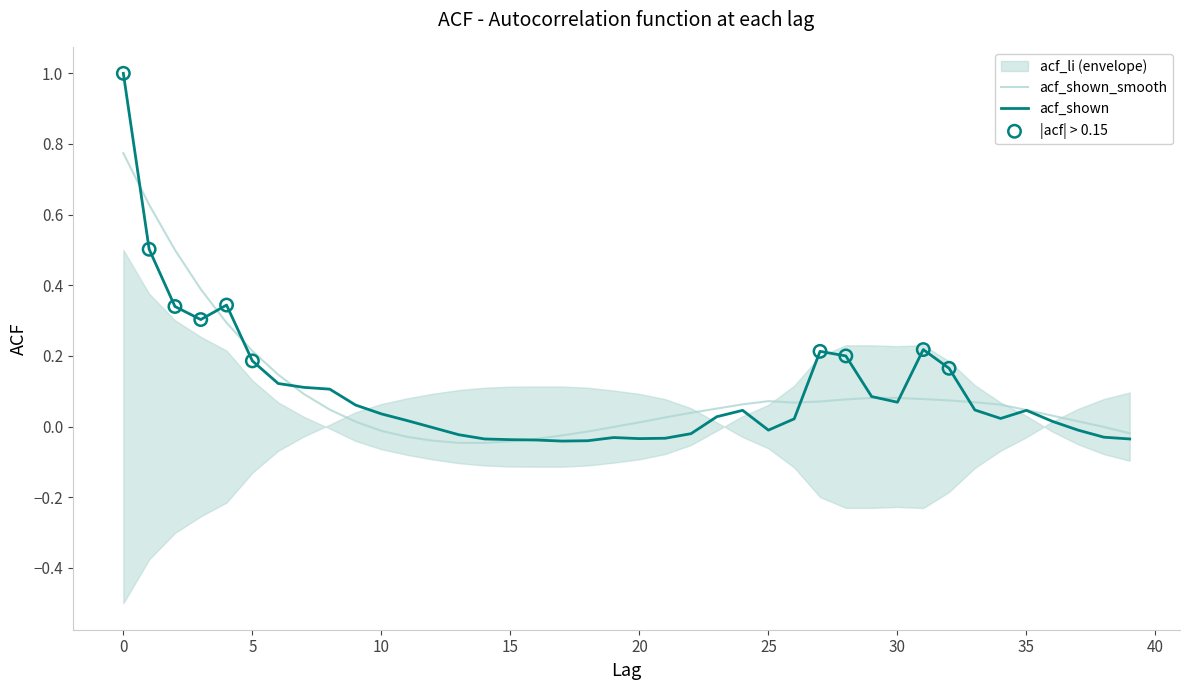

Is the value of acf_shown at 35 greater than the value of acf_shown_smooth at 17?

Yes